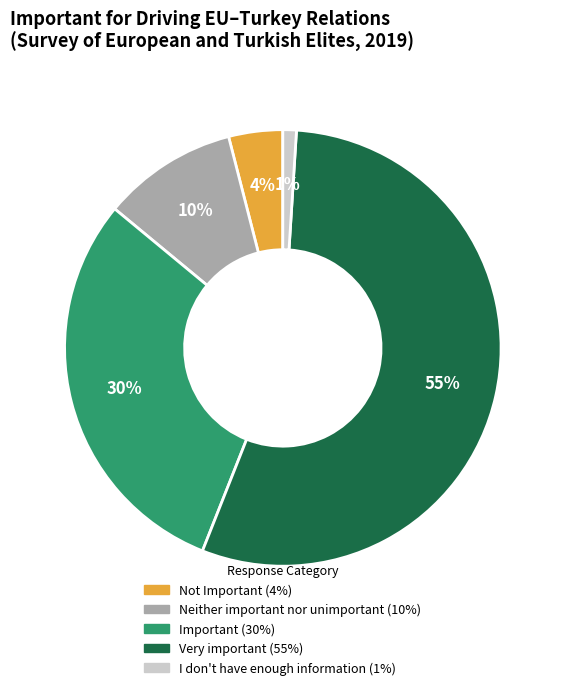

What percentage is the Neither important nor unimportant slice, to the nearest percent?

10%